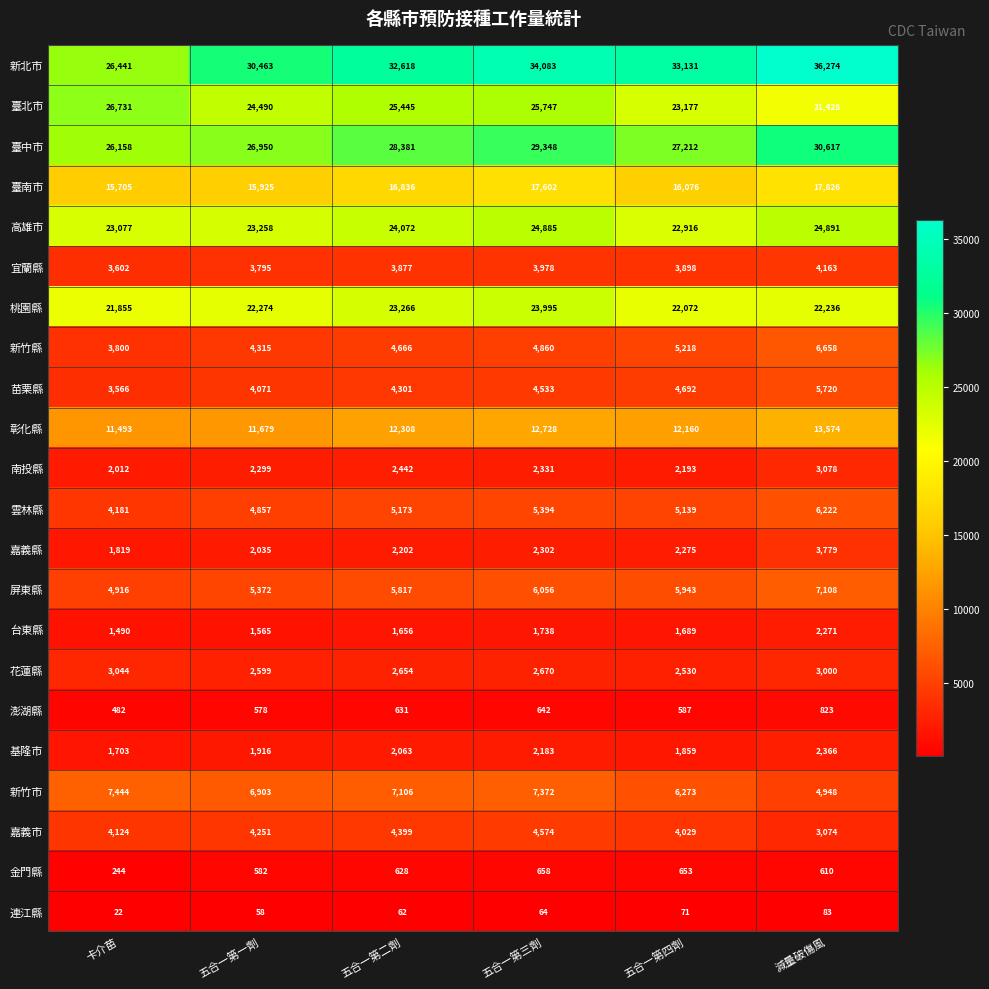

What is the lowest value of the 雲林縣 series?

4181